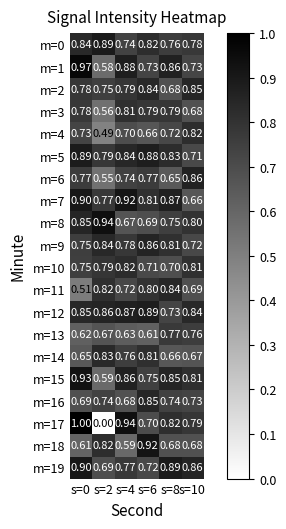

Is the value of m=8 at s=6 greater than the value of m=19 at s=10?

No